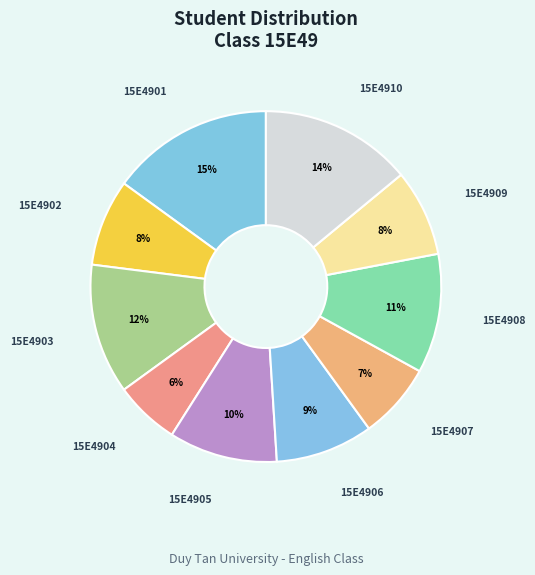

What is the largest slice in the pie chart?

15E4901